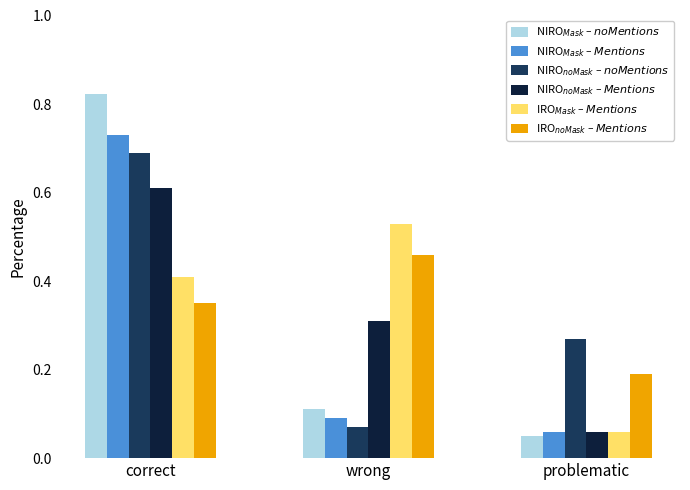

What is the sum of all NIRO$_{noMask}$ – $noMentions$ values?

1.0